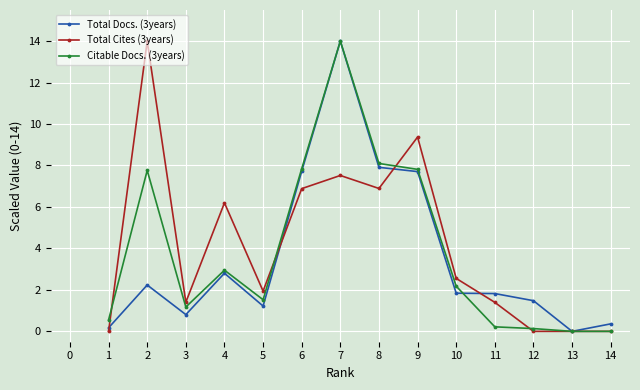

Is it true that Citable Docs. (3years) equals 12.3 at 5?

False